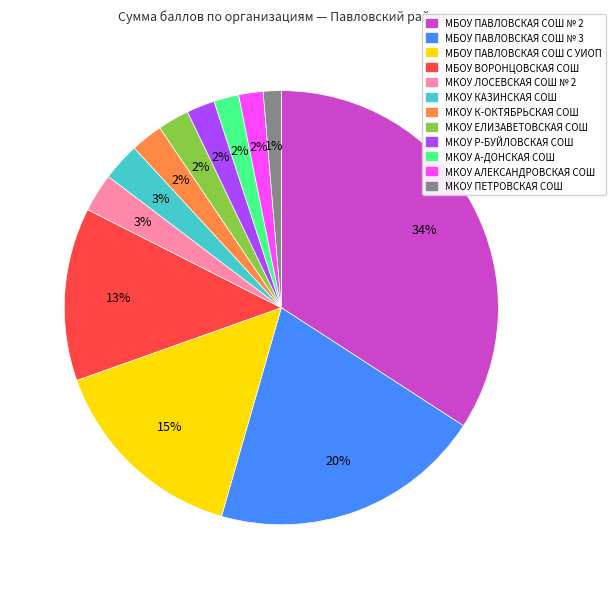

Is there a majority slice in this chart?

No